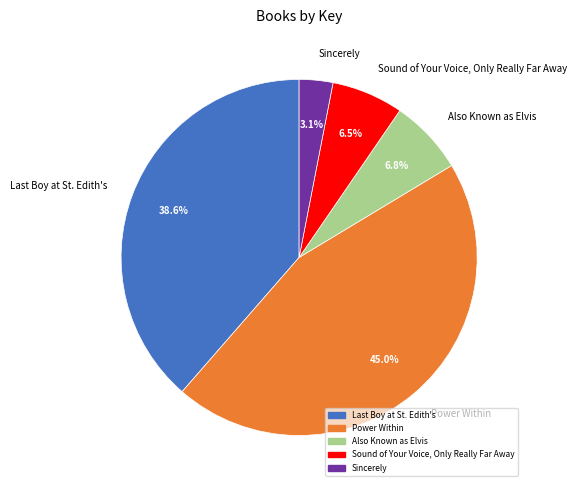

Is it true that Also Known as Elvis is 7% of the pie?

True